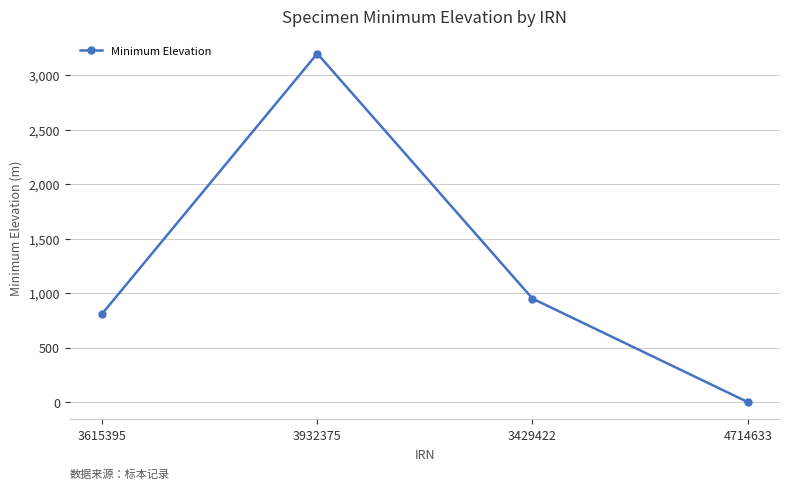

The value at 3429422 is 1318. True or false?

False